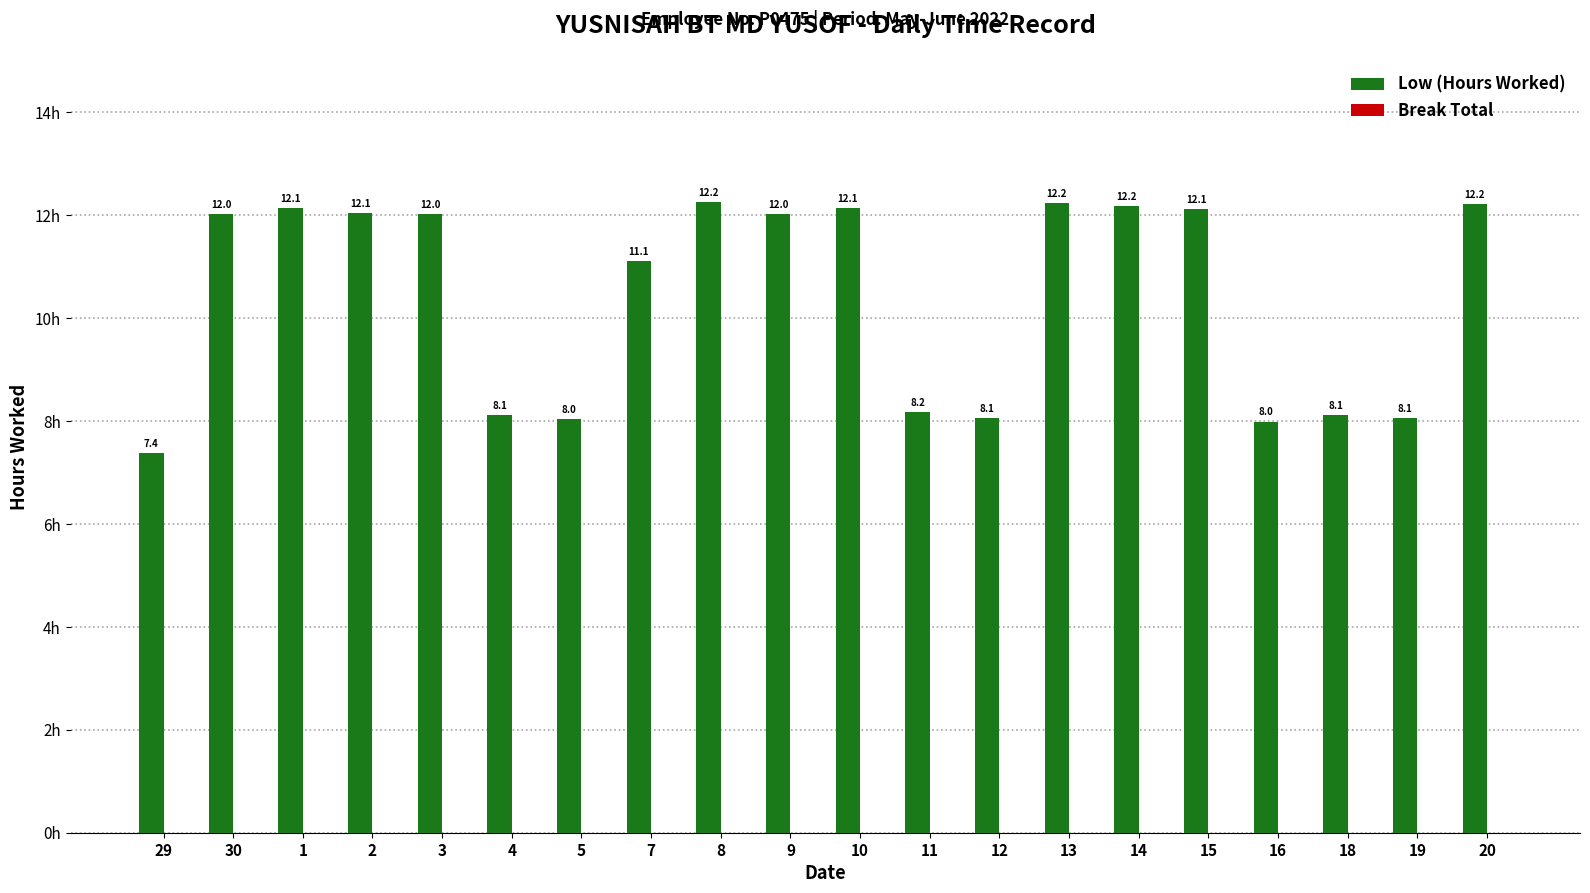

What is the label of the 9th bar from the right?

11